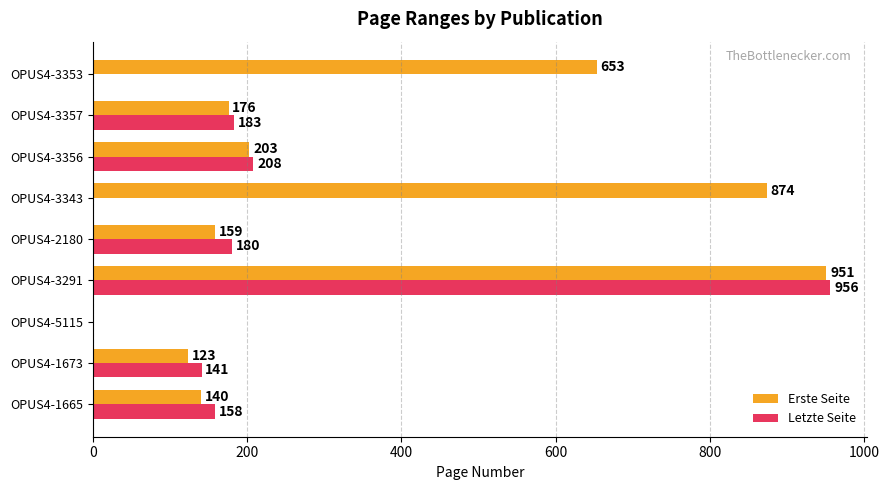

Between OPUS4-3356 and OPUS4-3357, which series saw the biggest shift?

Erste Seite